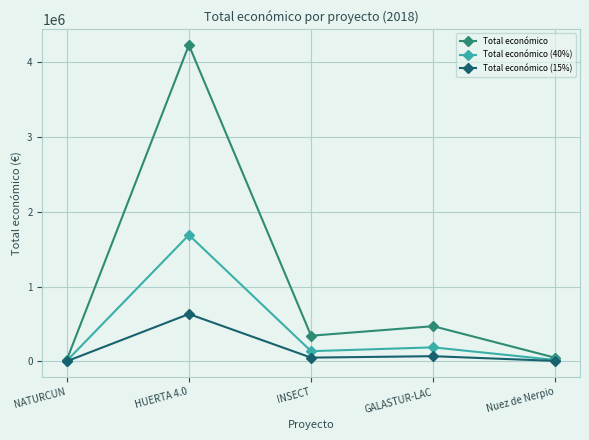

Which series has the largest total across all categories?

Total económico